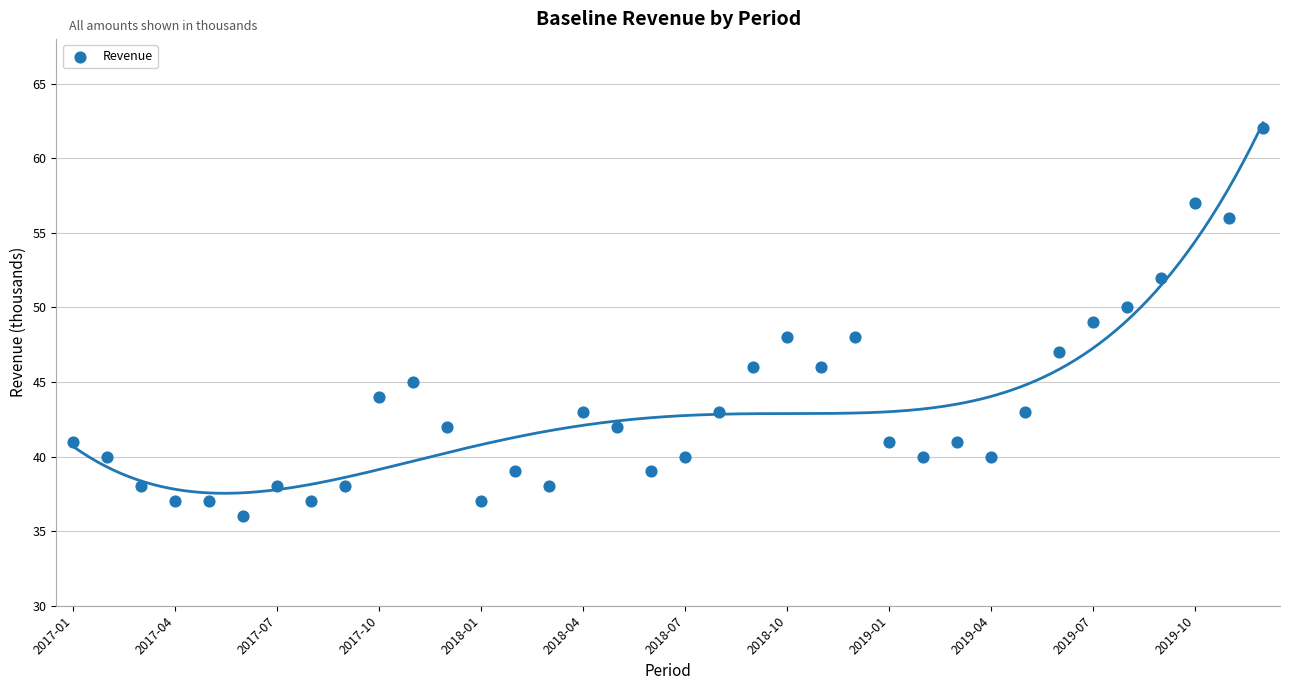

What is the range of Y values (max minus min)?

26